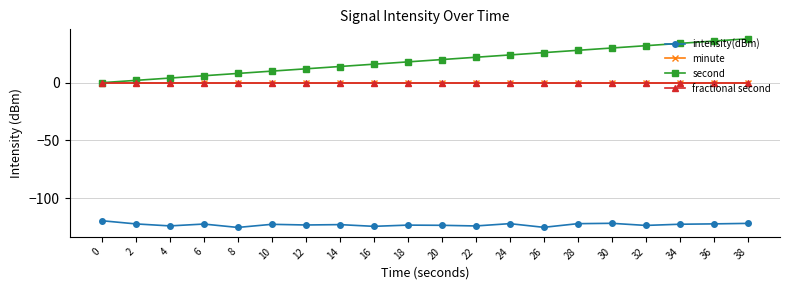

Is this an area chart (filled region under the line)?

No